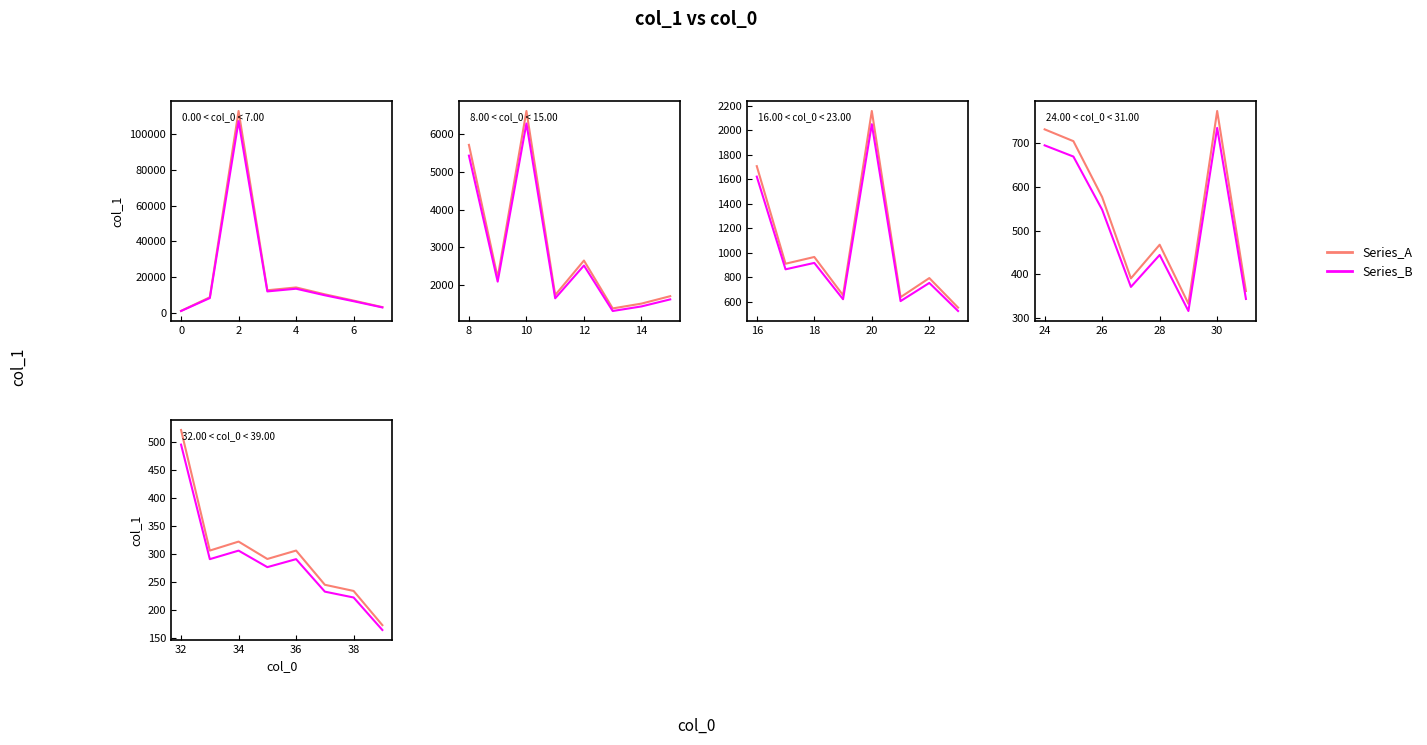

What is the value of the Series_B point at the 3rd from the left?

305.9